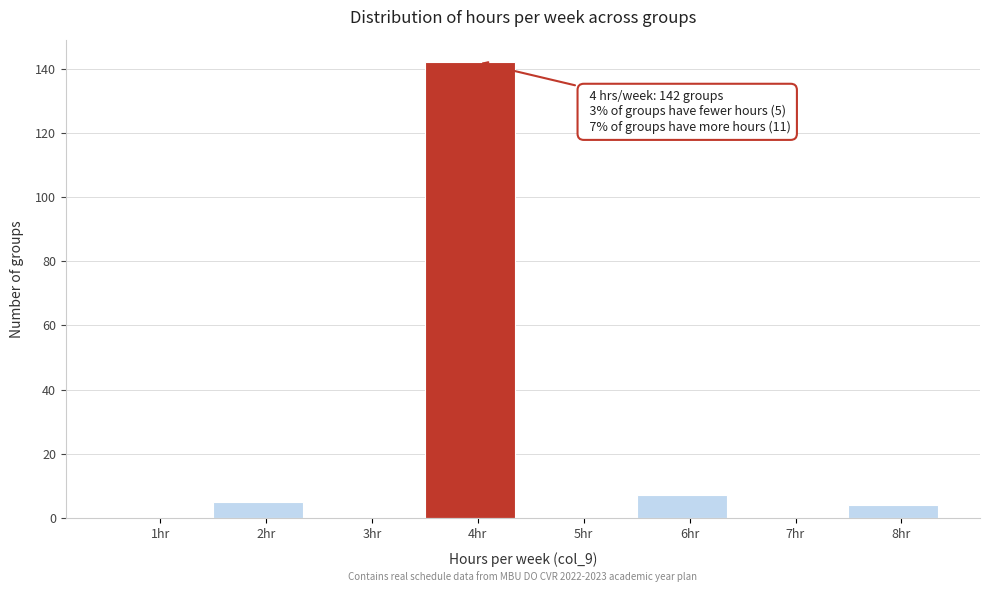

Reading right to left, transcribe all the data shown in this chart.

8hr=4	7hr=0	6hr=7	5hr=0	4hr=142	3hr=0	2hr=5	1hr=0